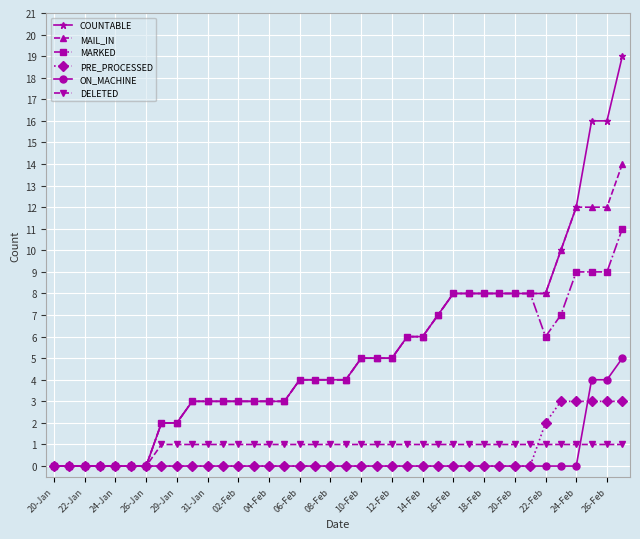

What is the value of the DELETED point at the 26th from the left?

1